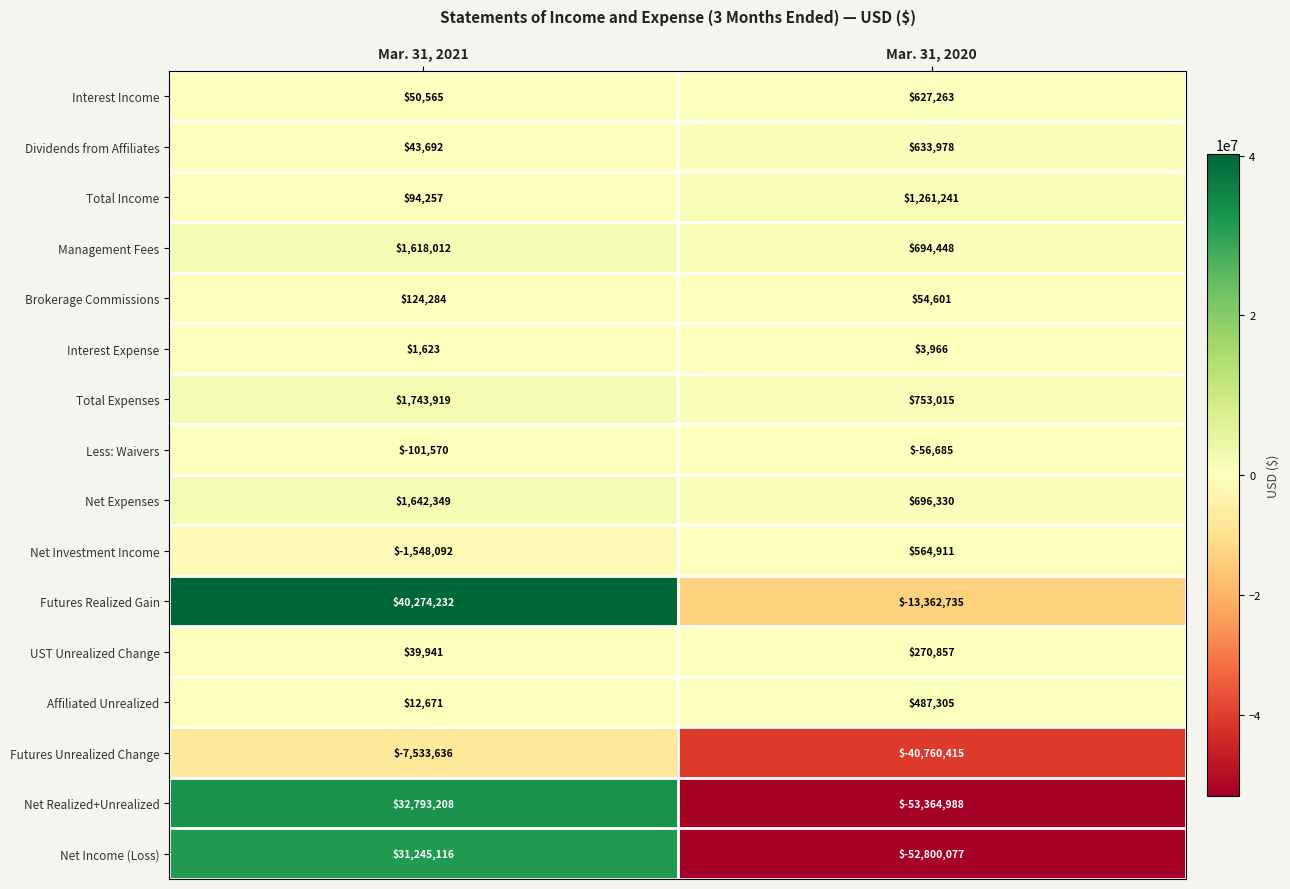

Is it true that Net Realized+Unrealized equals -53364988 at Mar. 31, 2020?

True